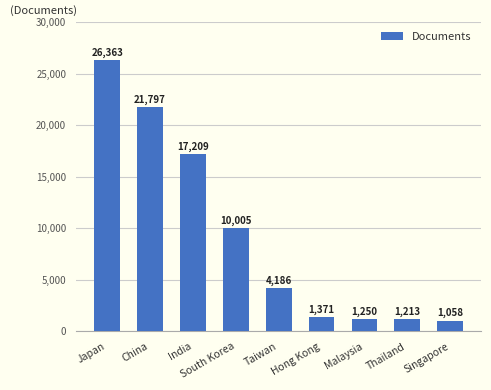

What is the difference between the maximum and minimum values?

25305